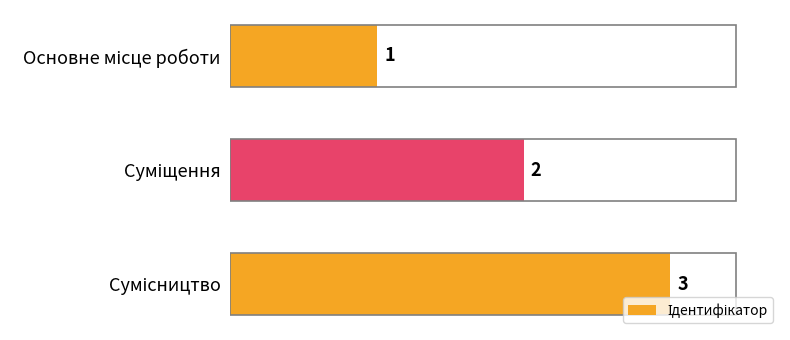

What is the sum of all values?

6